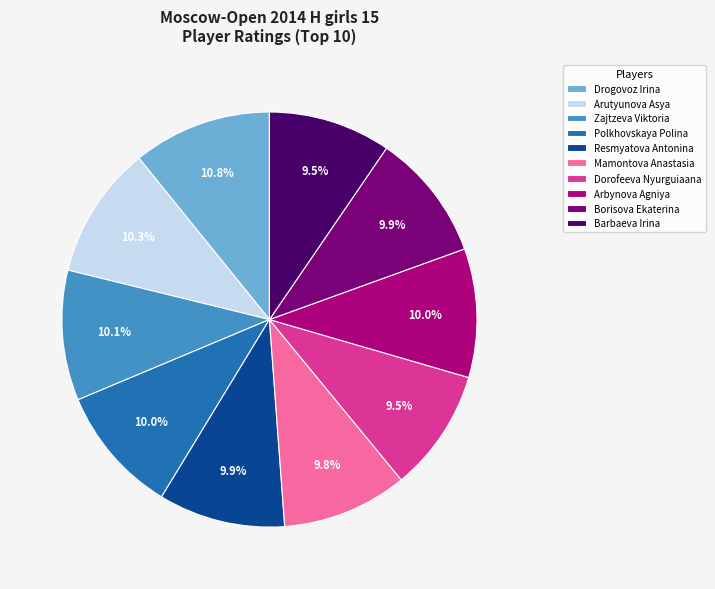

Is there any slice that represents more than half of the pie?

No